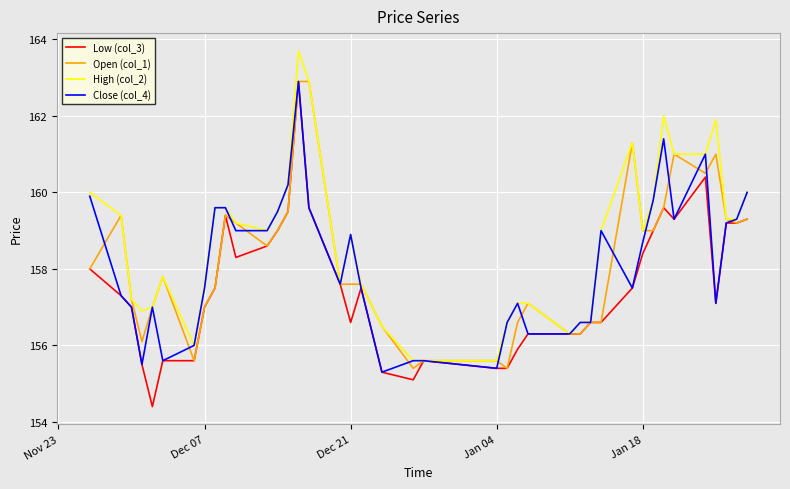

What is the minimum value for Close (col_4)?

155.3